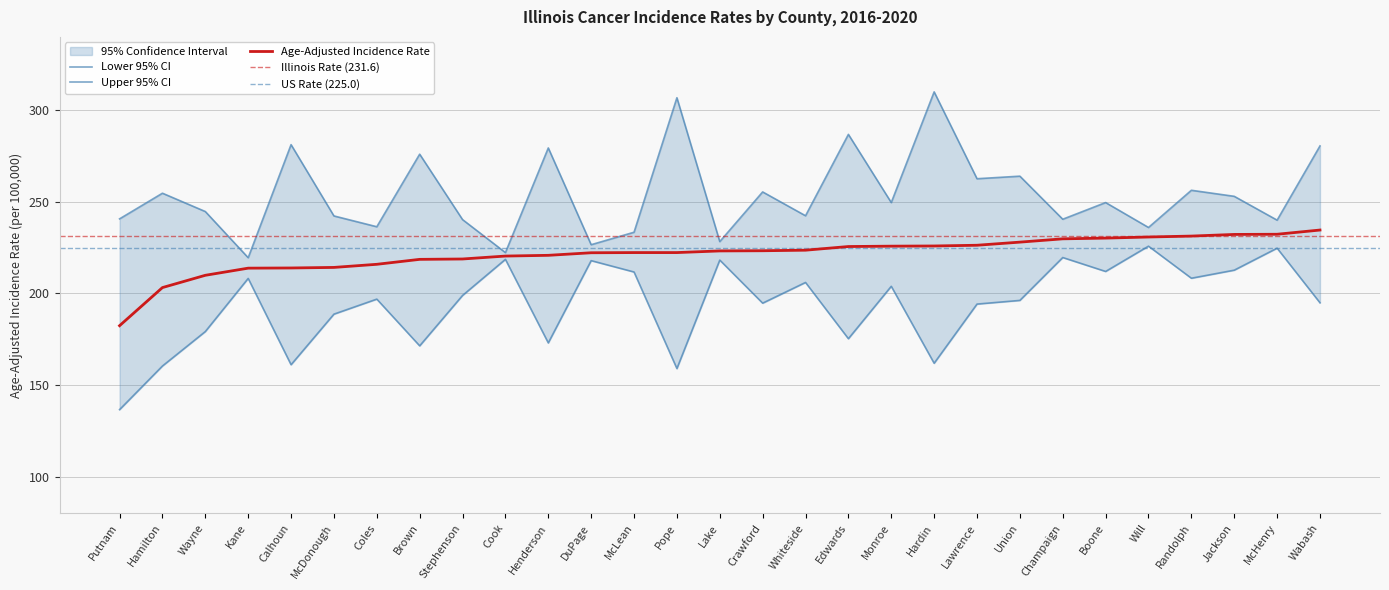

Which series has the largest total across all categories?

Upper 95% CI